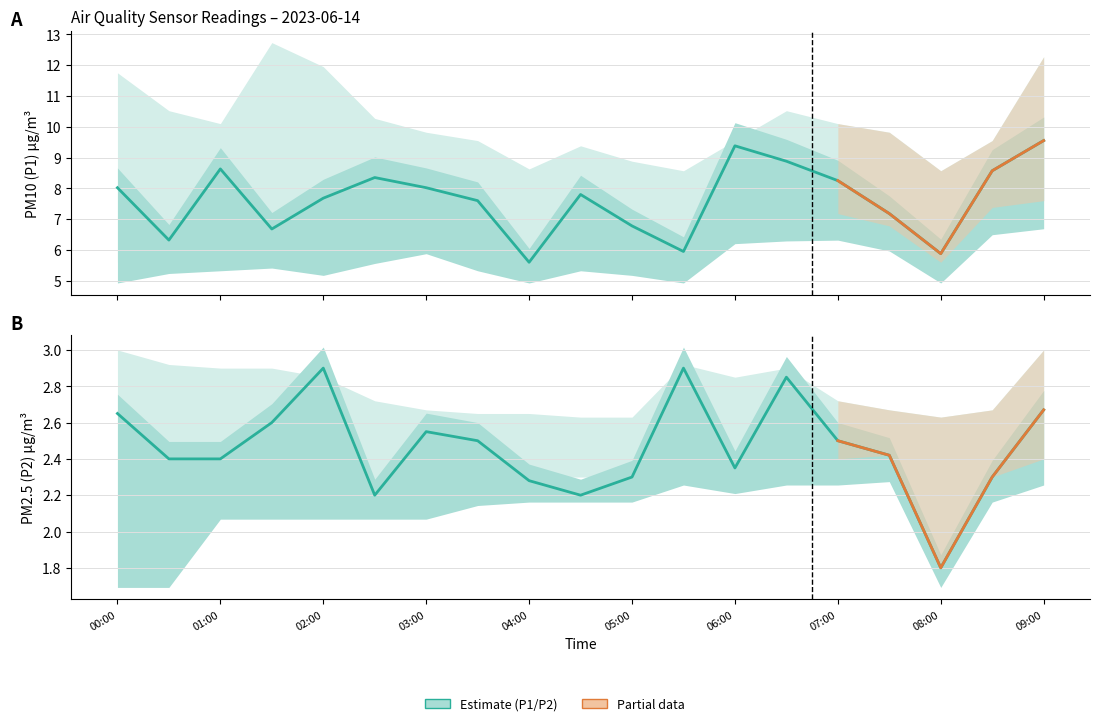

Is the value of P2 at 00:00 greater than the value of P1_upper at 08:30?

No